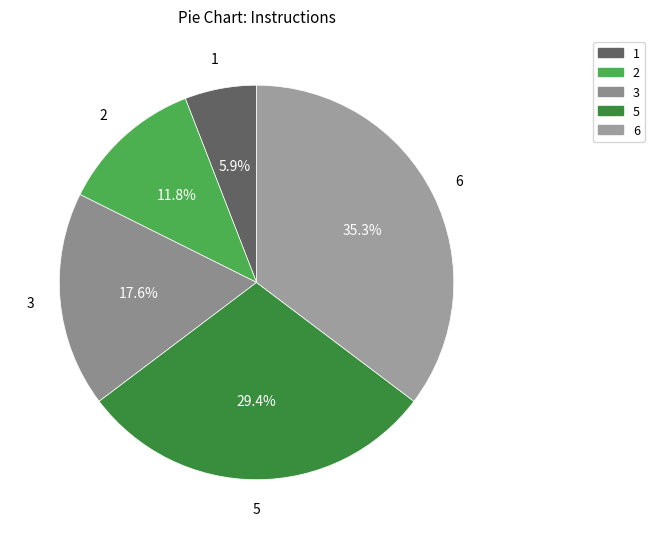

To the nearest percent, what is the difference between the largest and smallest slice percentages?

29%